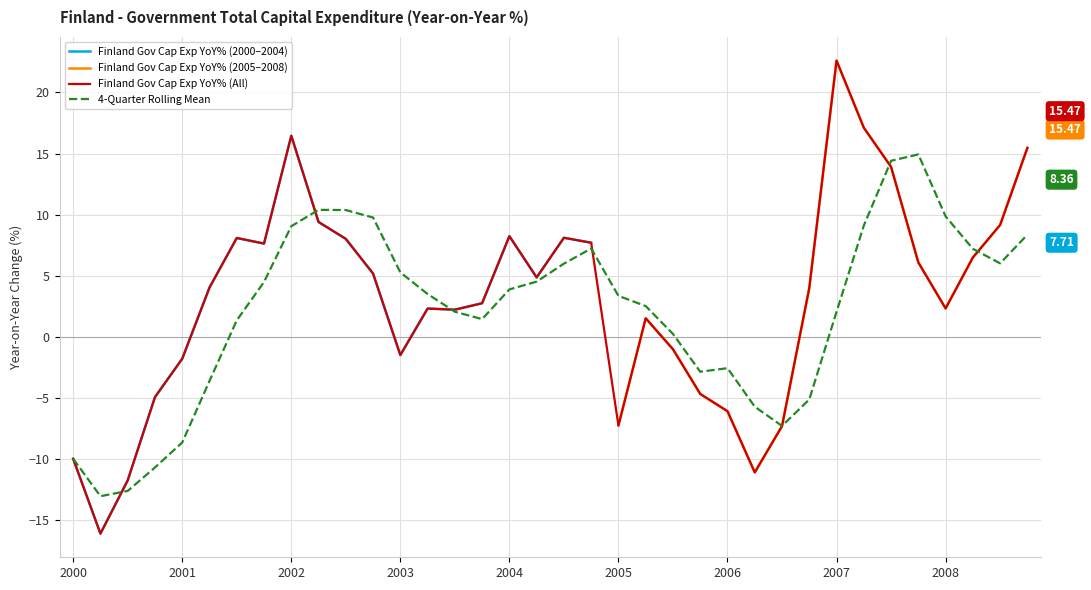

At how many categories does at least one series exceed 0?

27